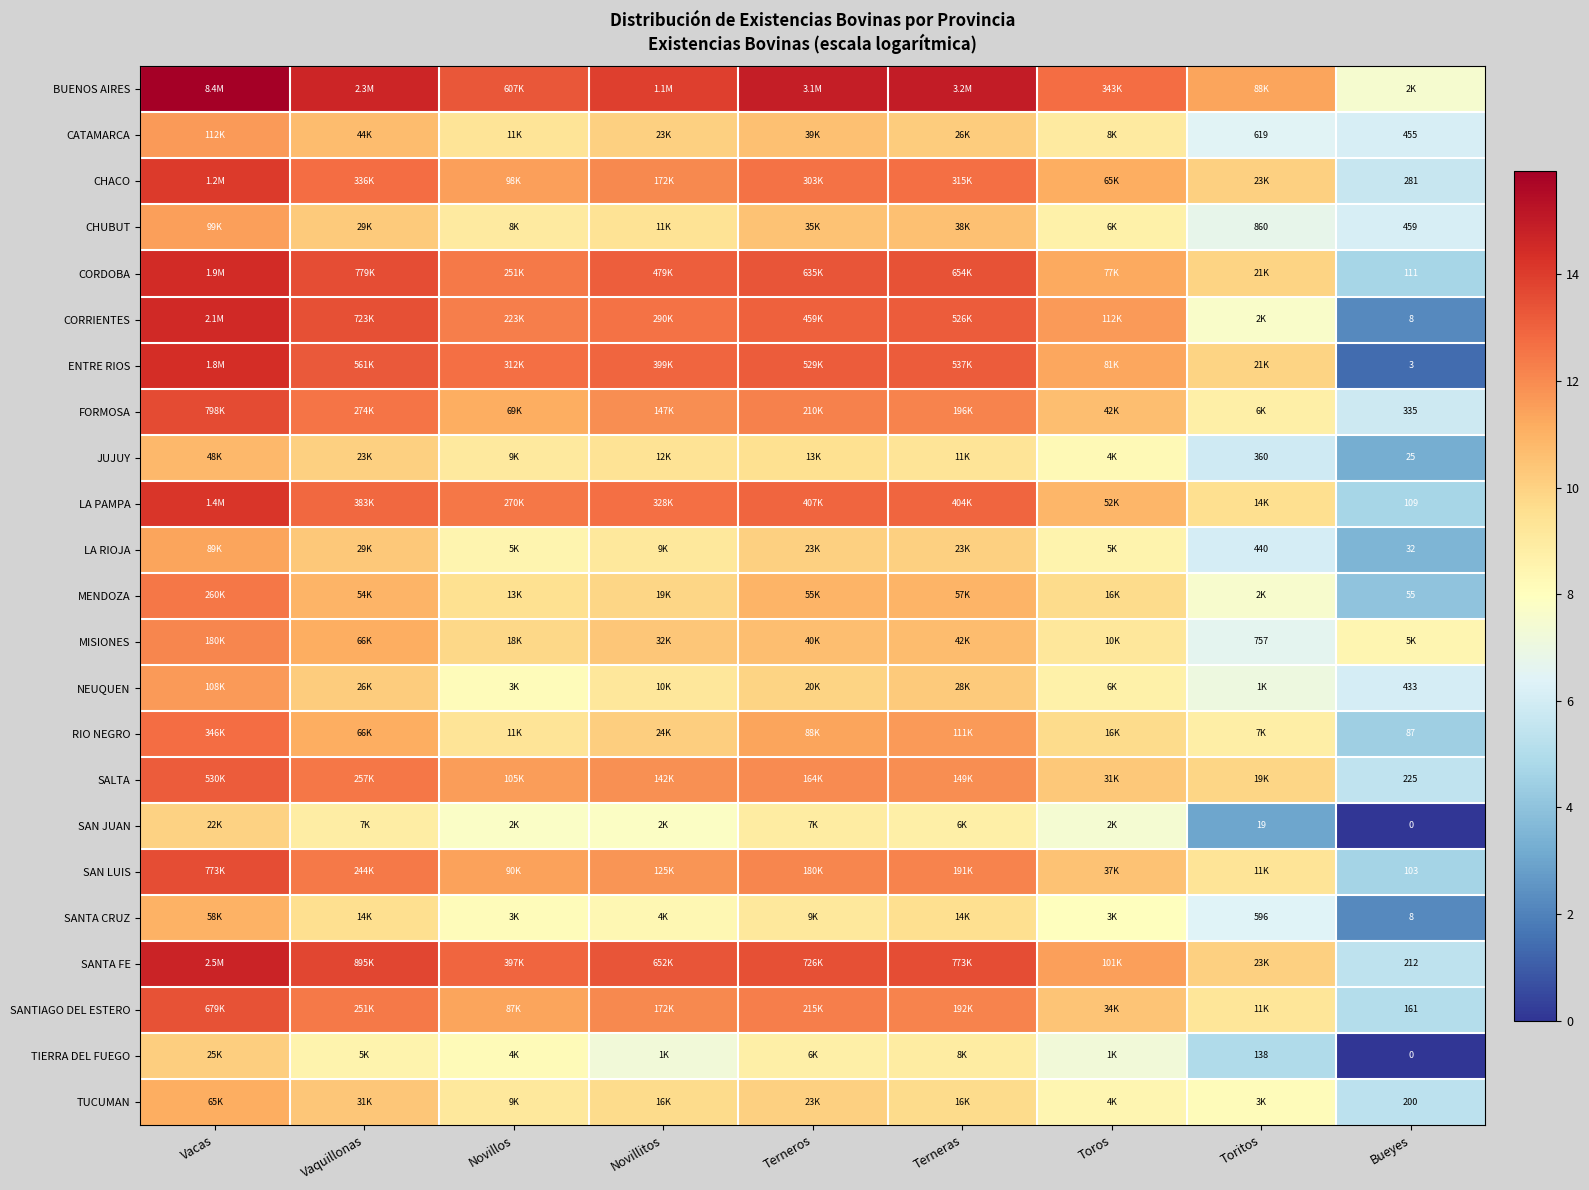

Is it true that TUCUMAN equals 3.6 at Terneras?

False